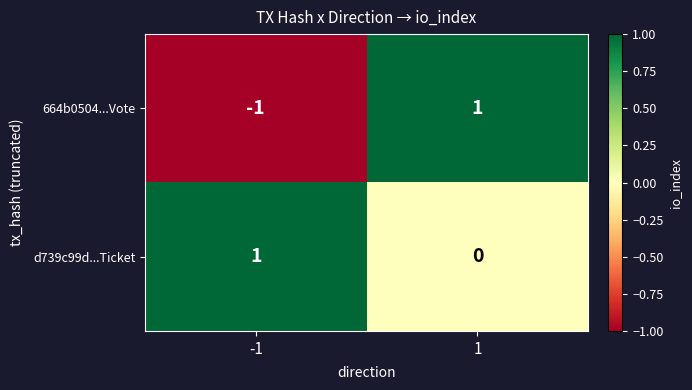

The d739c99d...Ticket series shows 1 at 1. True or false?

False